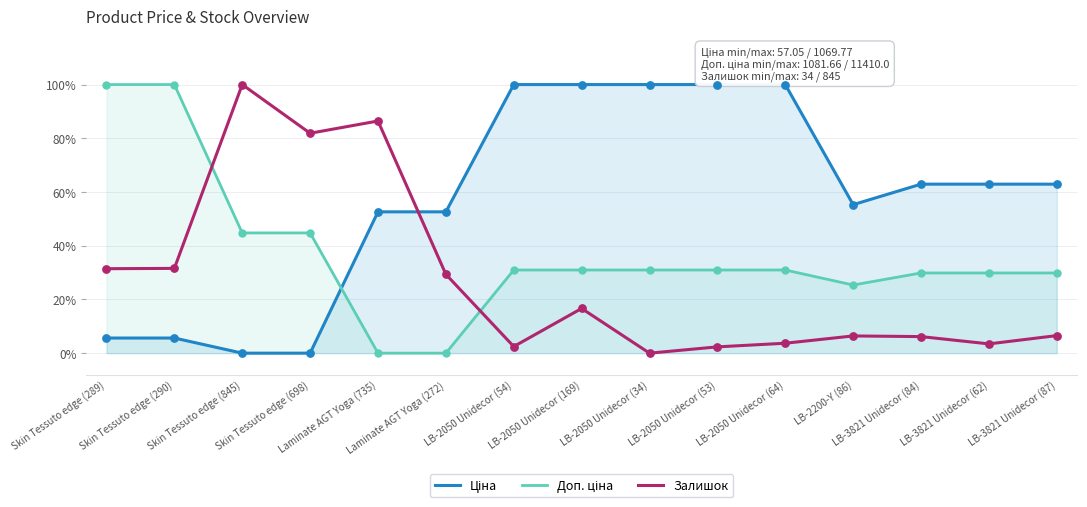

At which category is the sum across all series the highest?

LB-2050 Unidecor (169)